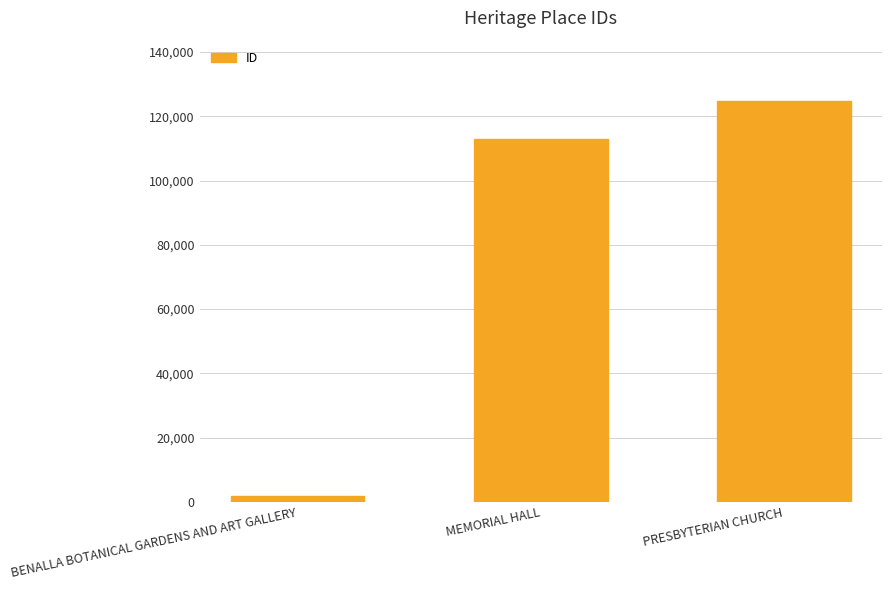

What is the difference between the maximum and minimum values?

123044